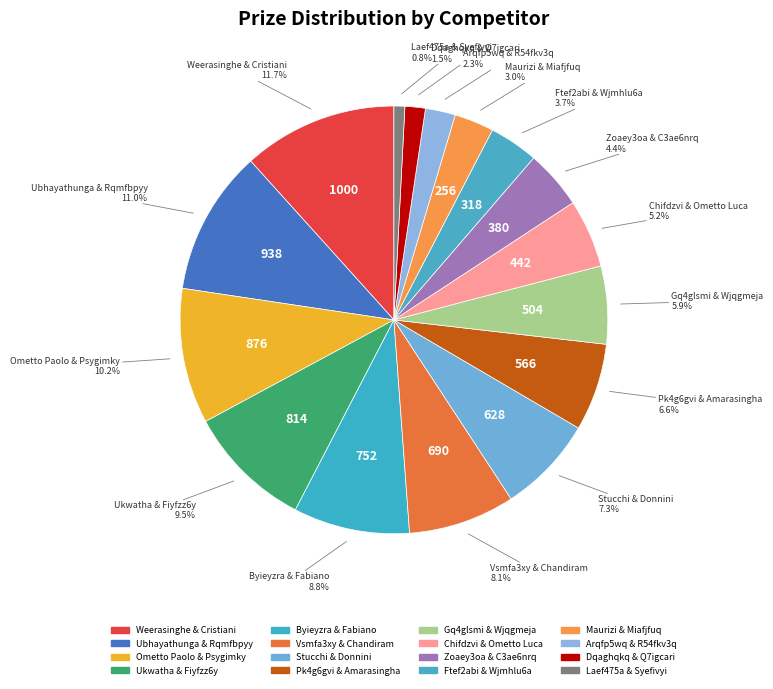

Do Maurizi & Miafjfuq and Ftef2abi & Wjmhlu6a together represent more than half of the pie?

No